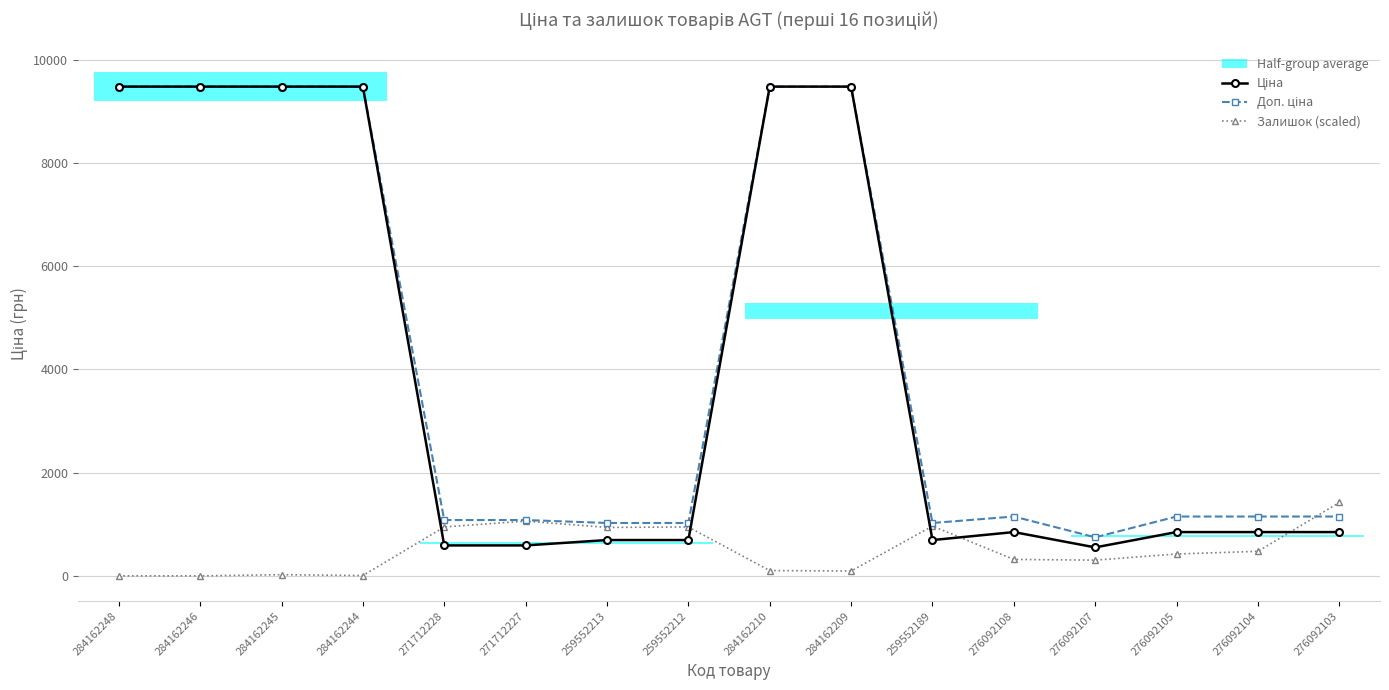

What is the difference between the second highest and second lowest values in the Доп. ціна series?

8455.4